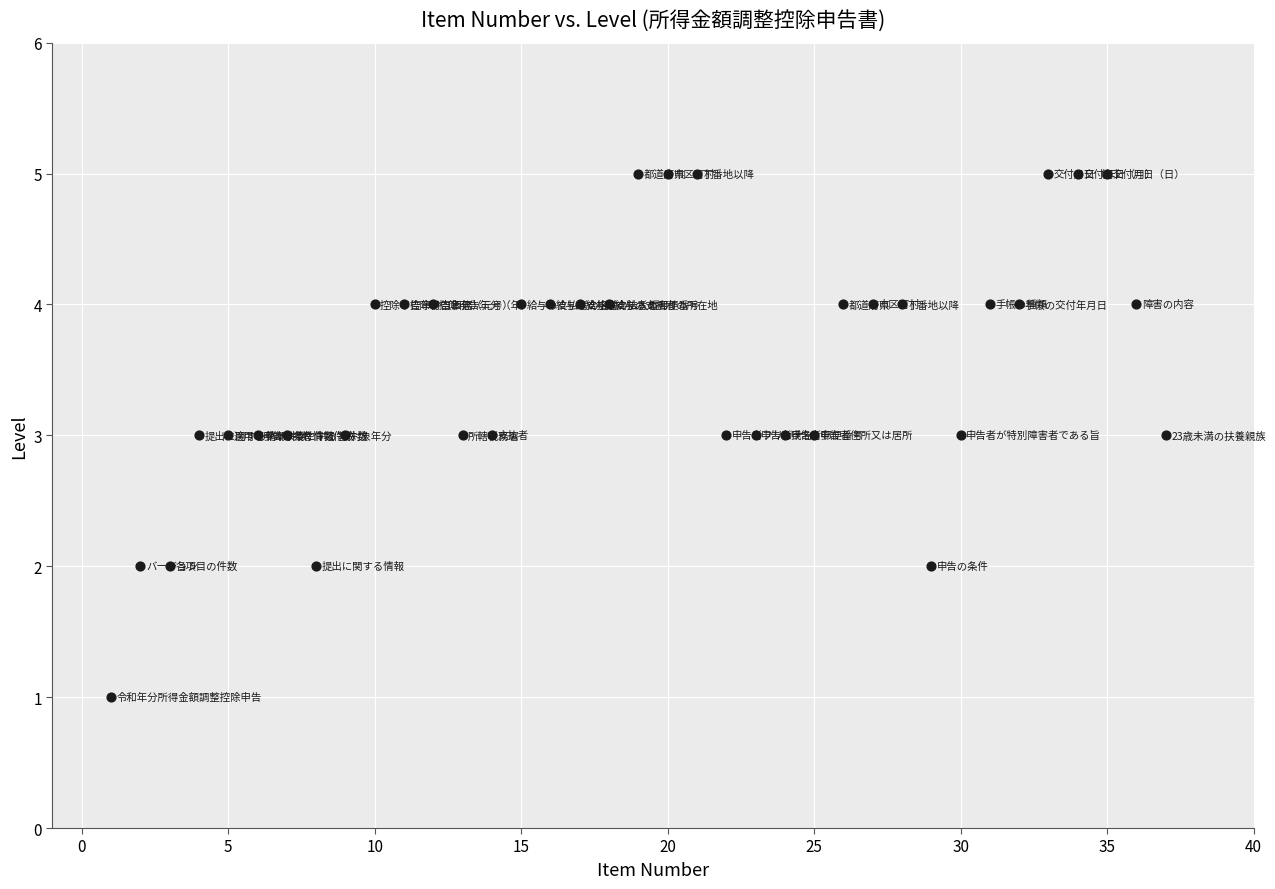

What is the range of X values (max minus min)?

36